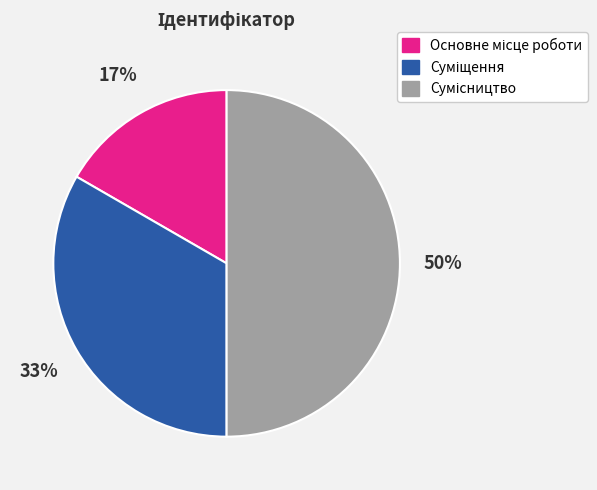

To the nearest percent, what is the difference between the largest and smallest slice percentages?

33%